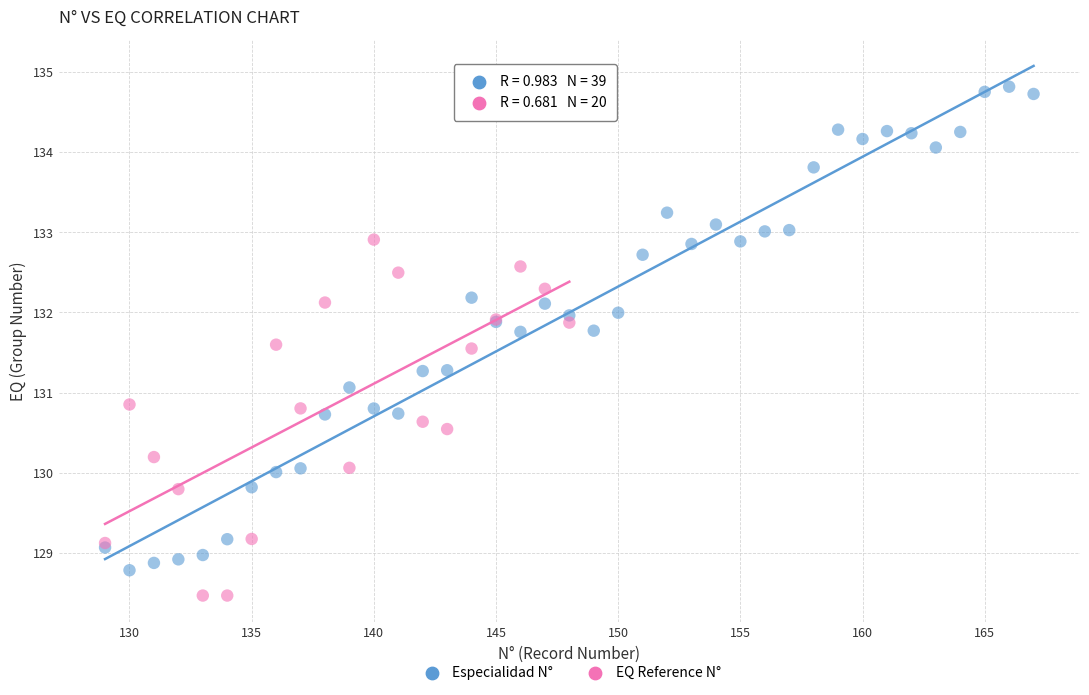

Which series reaches the minimum Y coordinate?

EQ Reference N°